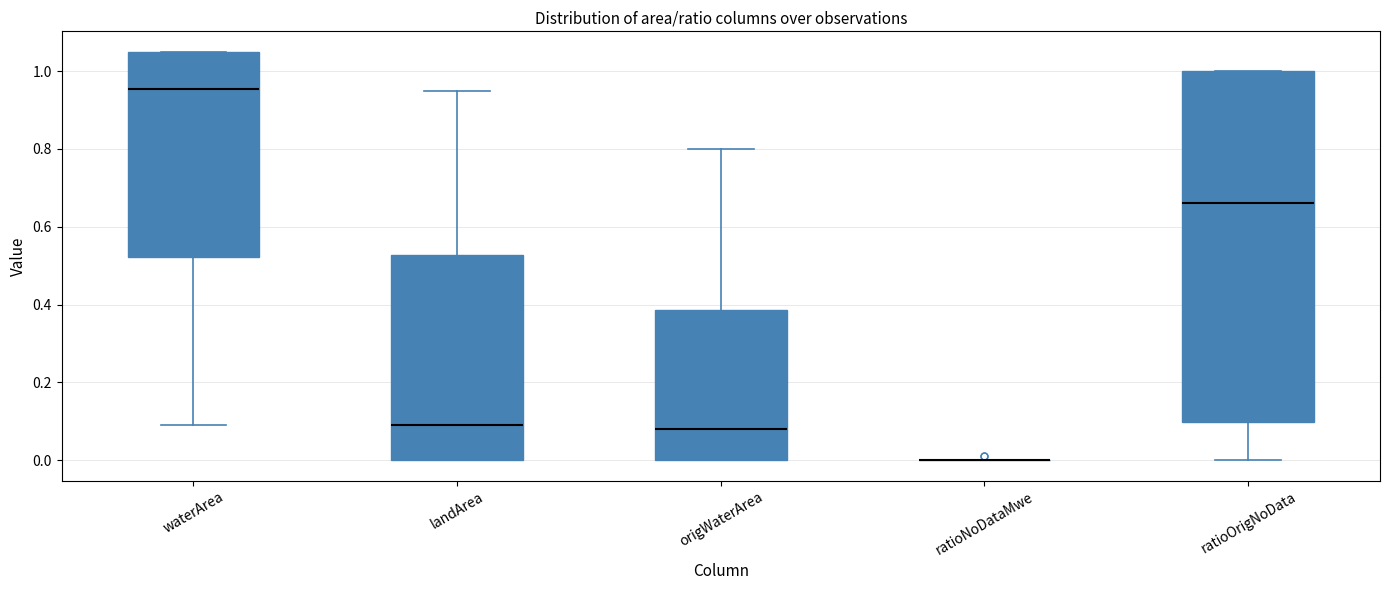

Which box is the tallest, from its lower edge to its upper edge?

ratioOrigNoData